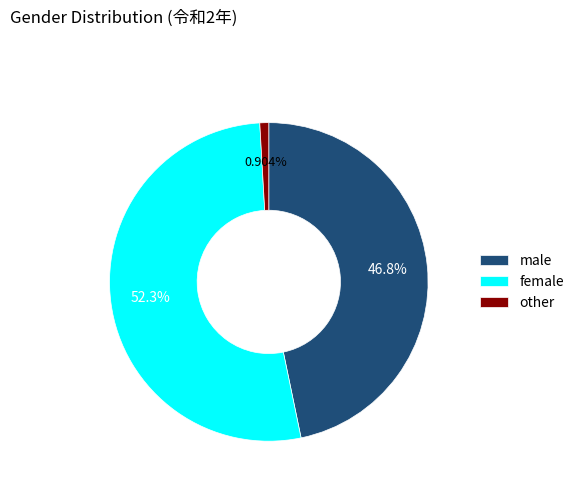

Which slice is the largest?

female